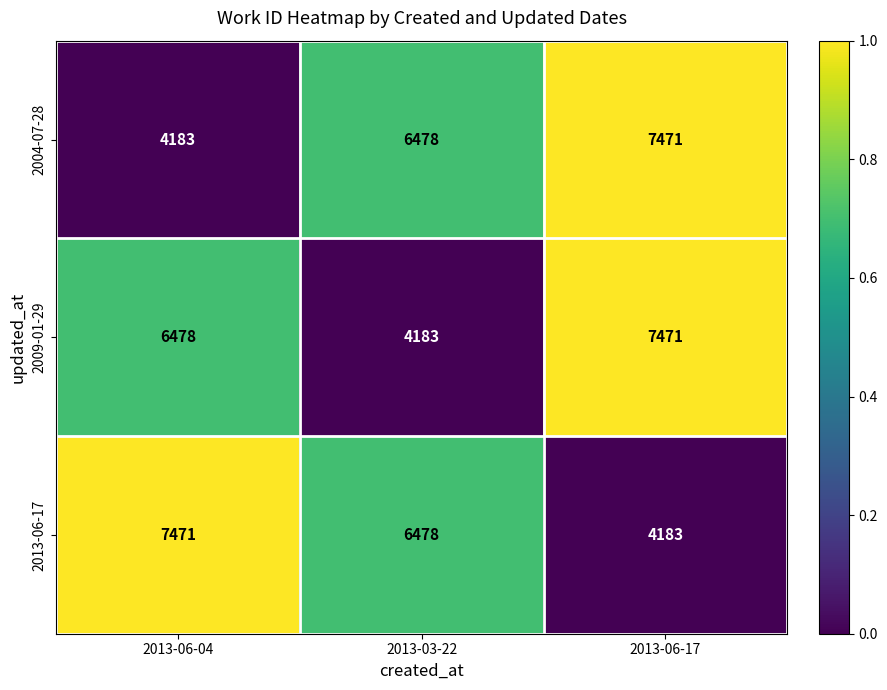

How many values in the 2004-07-28 series are below 6478?

1